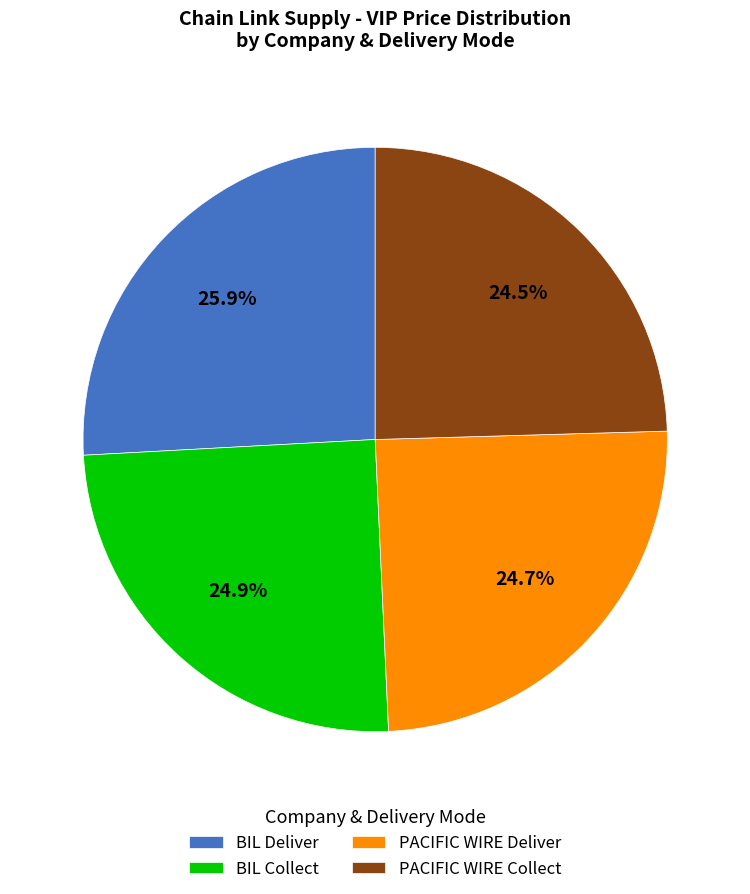

Which category has the biggest portion of the pie?

BIL Deliver